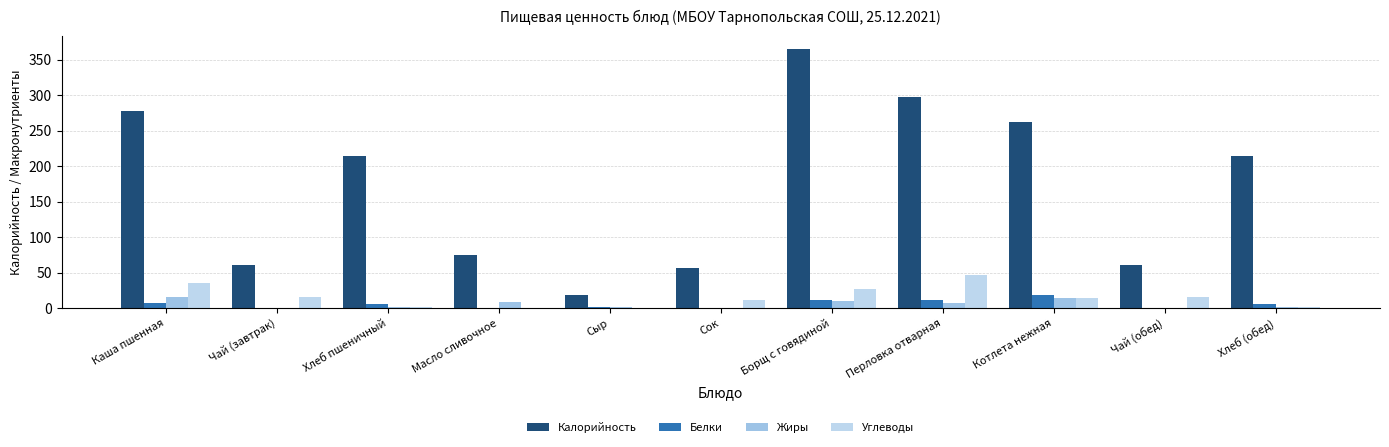

What is the average value of the Углеводы series?

15.5